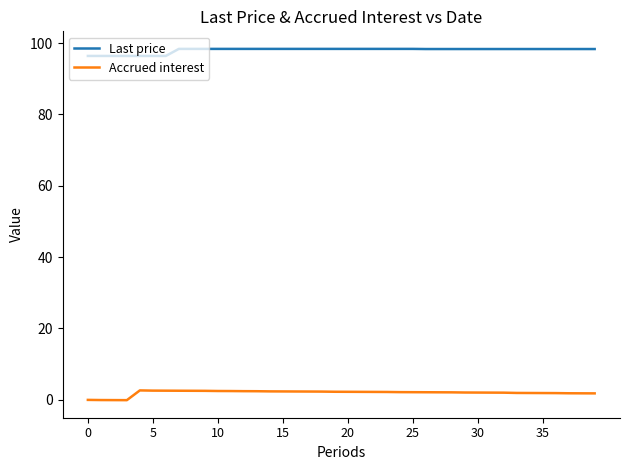

What is the average value of the Accrued interest series?

1.9